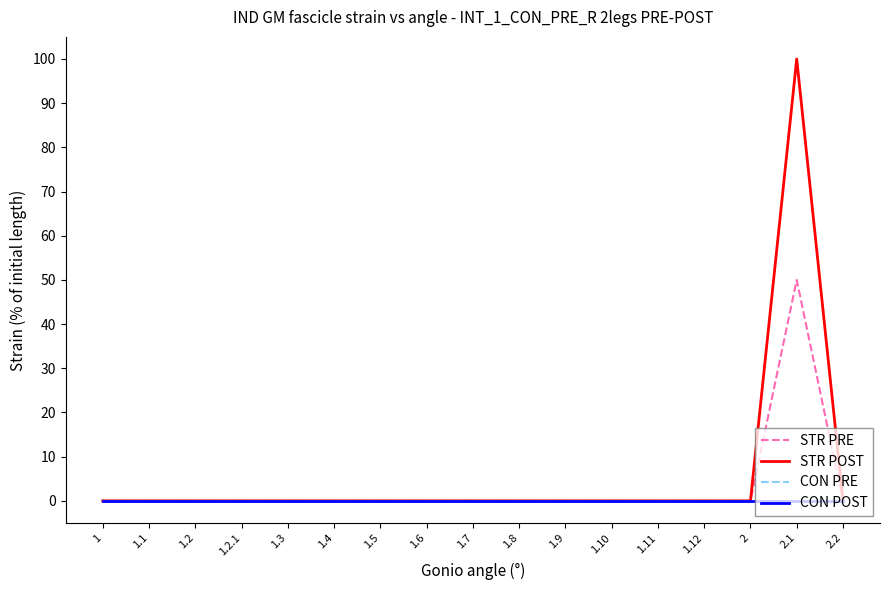

What position from the left is 1?

1